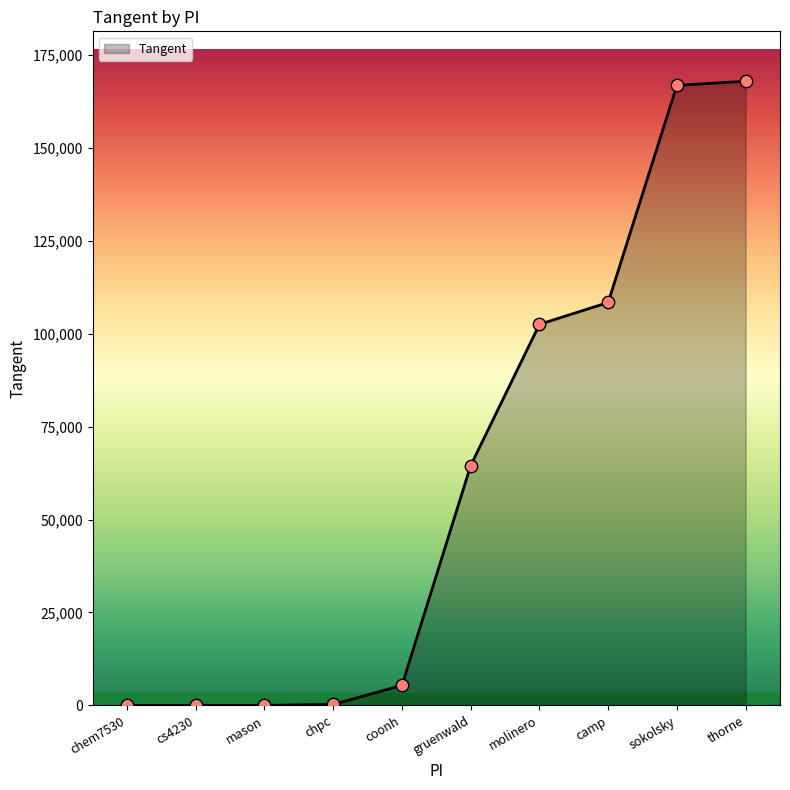

What is the ratio of the value at camp to the value at chpc?

411.0